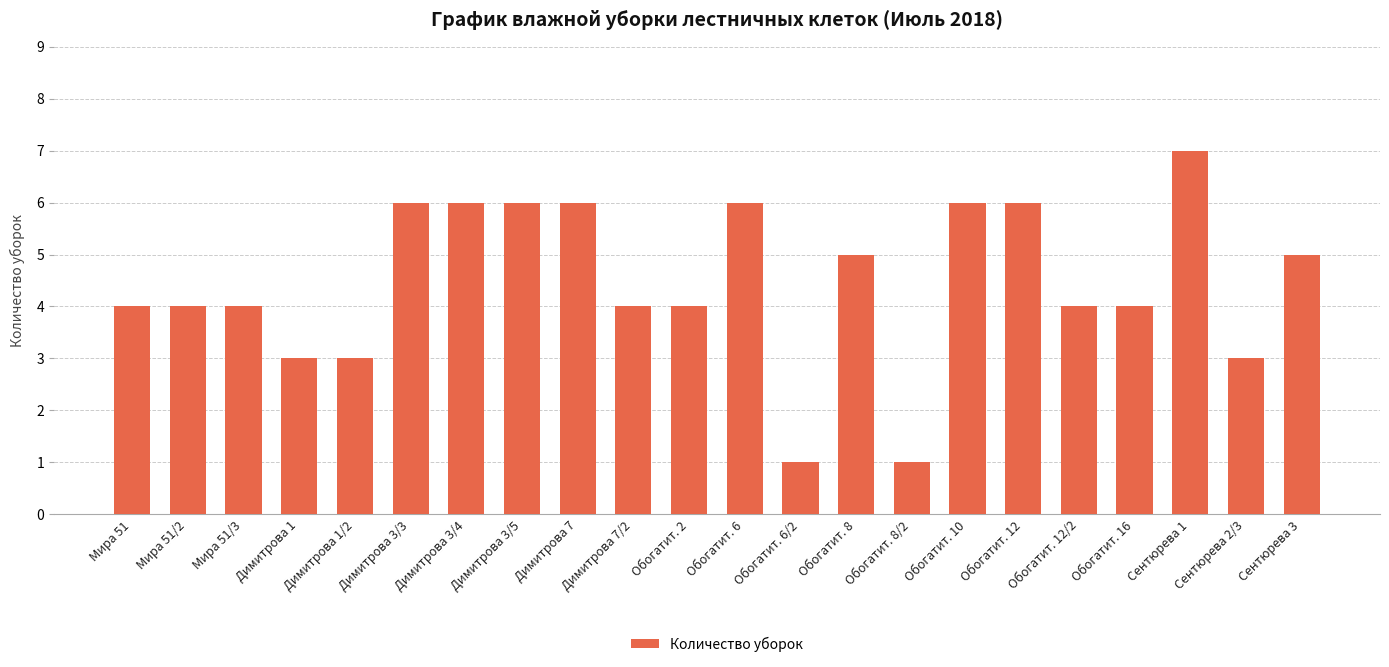

Between Обогатит. 8/2 and Сентюрева 1, which is larger?

Сентюрева 1